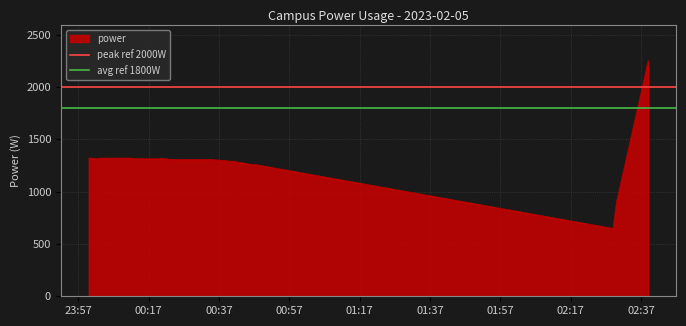

What is the minimum value for power?

648